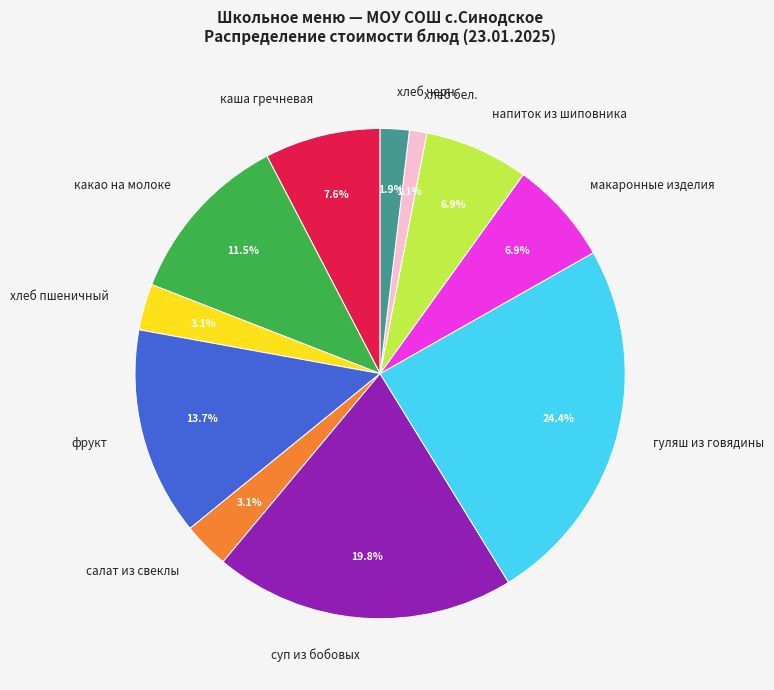

Is there any slice that represents more than half of the pie?

No